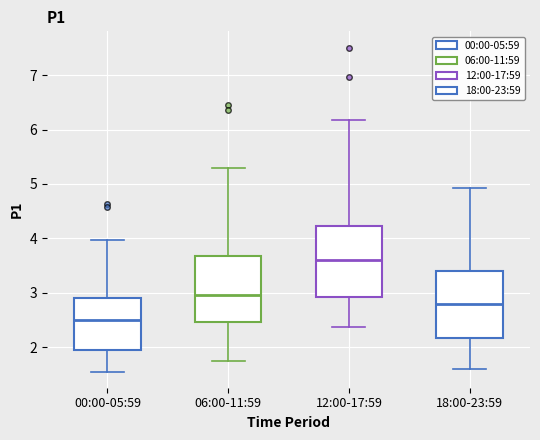

Reading left to right, transcribe this box plot: for each box, give where its median line is, the range the box spans, and where its two whiskers end, as read against the y-axis. The values are not printed on the chart, so give them approximately, as read against the axis.

00:00-05:59: median 2.5, box 1.9 to 2.9, whiskers 1.6 to 4.0
06:00-11:59: median 3.0, box 2.5 to 3.7, whiskers 1.7 to 5.3
12:00-17:59: median 3.6, box 2.9 to 4.2, whiskers 2.4 to 6.2
18:00-23:59: median 2.8, box 2.2 to 3.4, whiskers 1.6 to 4.9